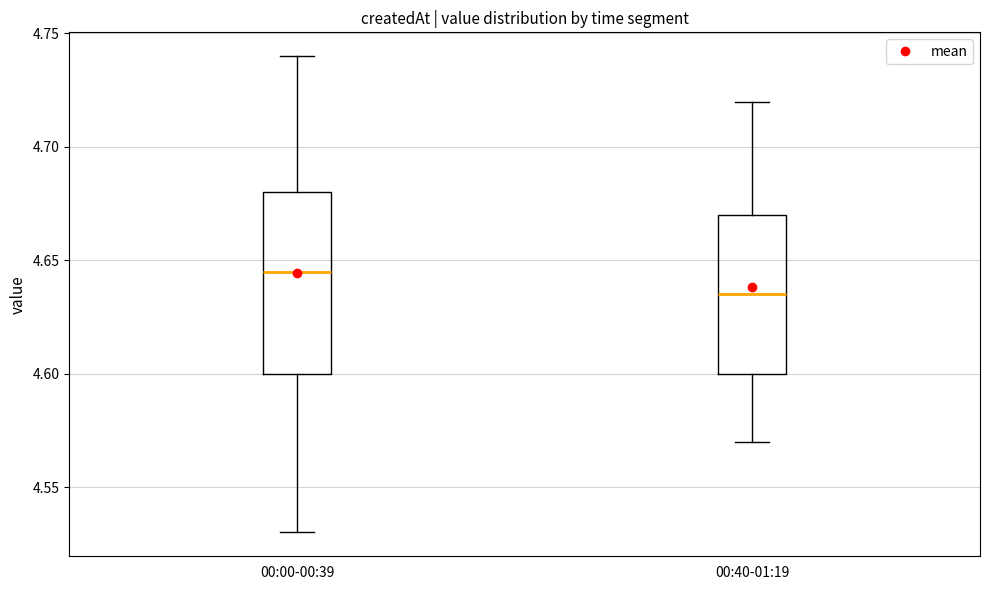

Where does the lower whisker of the box for 00:00-00:39 end on the y-axis? The values are not printed on the chart, so give them approximately, as read against the axis.

4.530